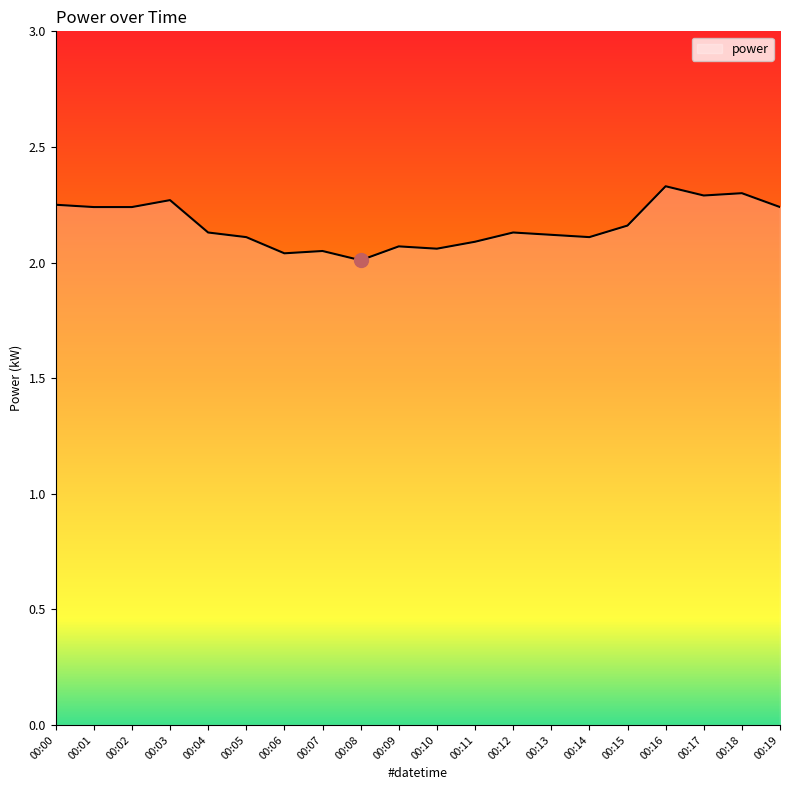

What is the difference between the values at 00:06 and 00:12?

0.1